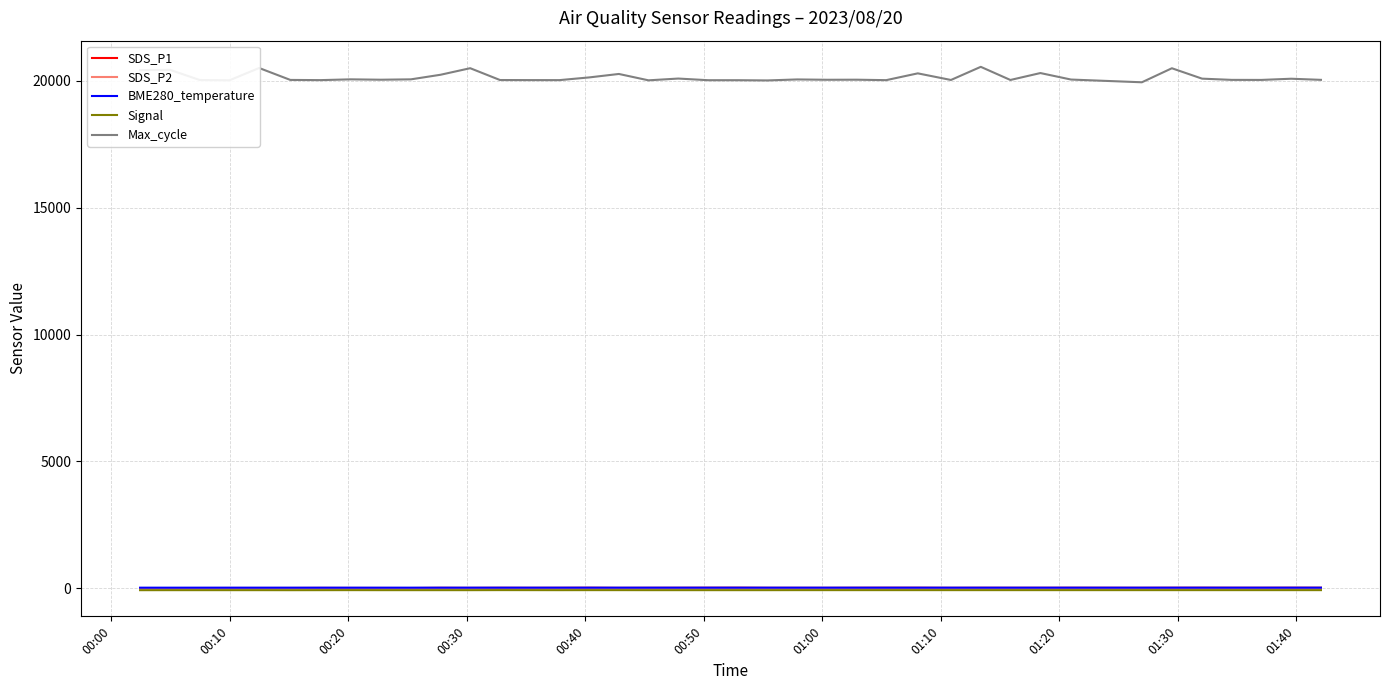

Which series has the widest spread of values?

Max_cycle